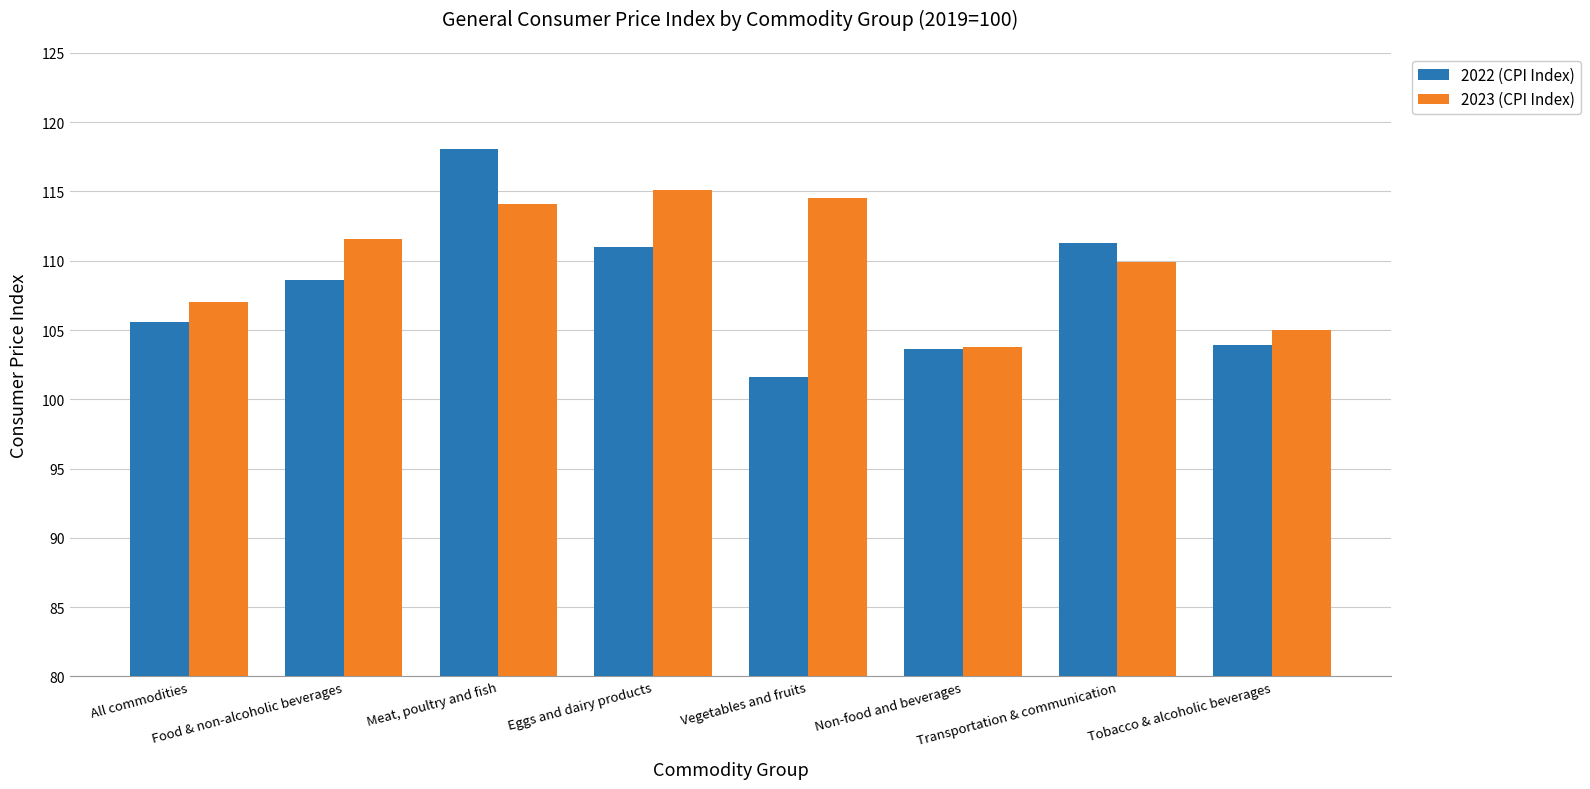

Is the value of 2023 (CPI Index) at Food & non-alcoholic beverages greater than the value of 2022 (CPI Index) at Food & non-alcoholic beverages?

Yes